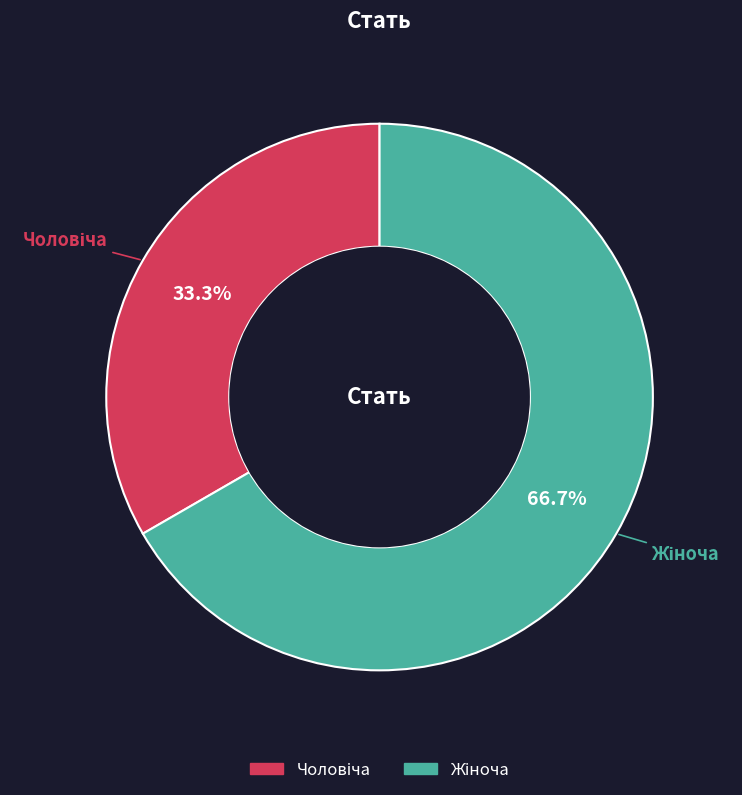

Is there any slice that represents more than half of the pie?

Yes